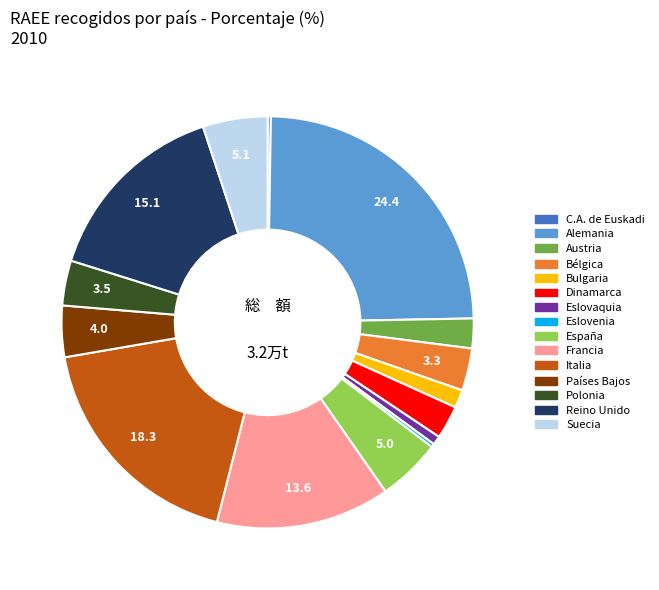

Which has a higher value, Bulgaria or Polonia?

Polonia